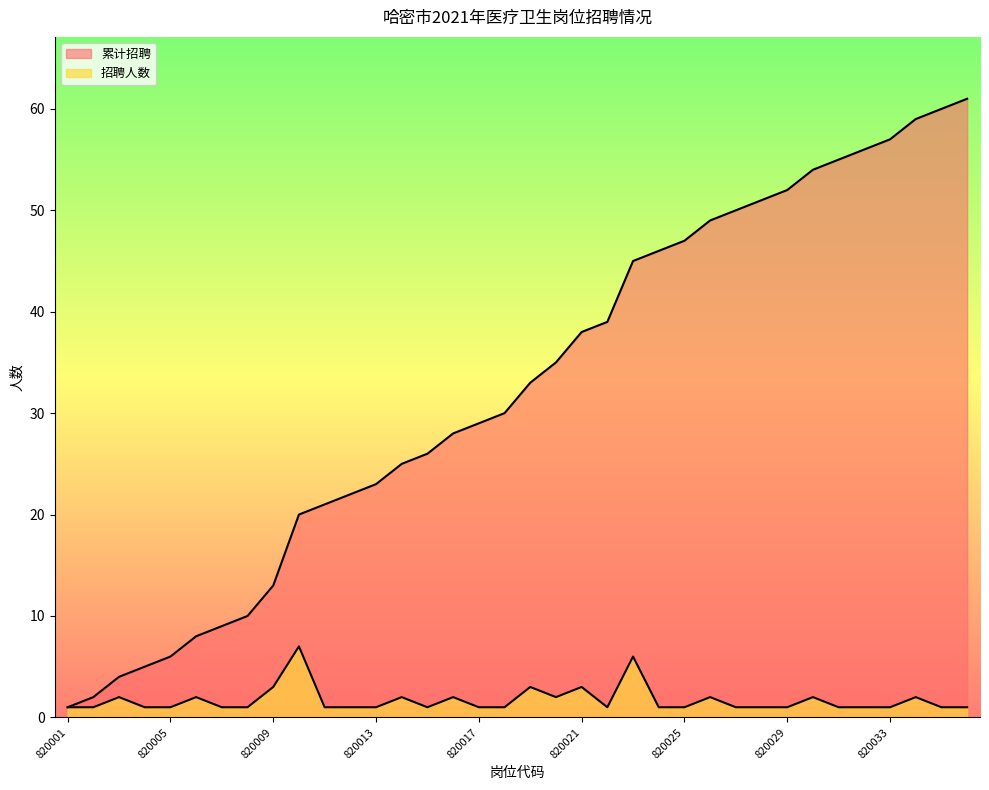

List the series in order of their peak value, lowest first.

招聘人数, 累计招聘